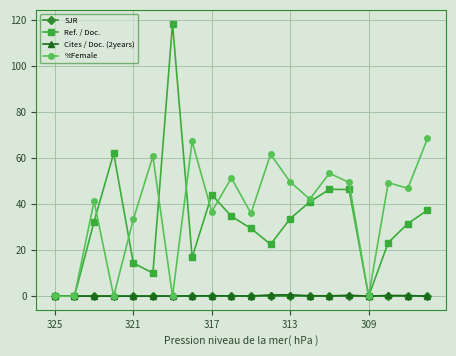

In %Female, how many points are higher than both neighbors (excluding endpoints)?

7